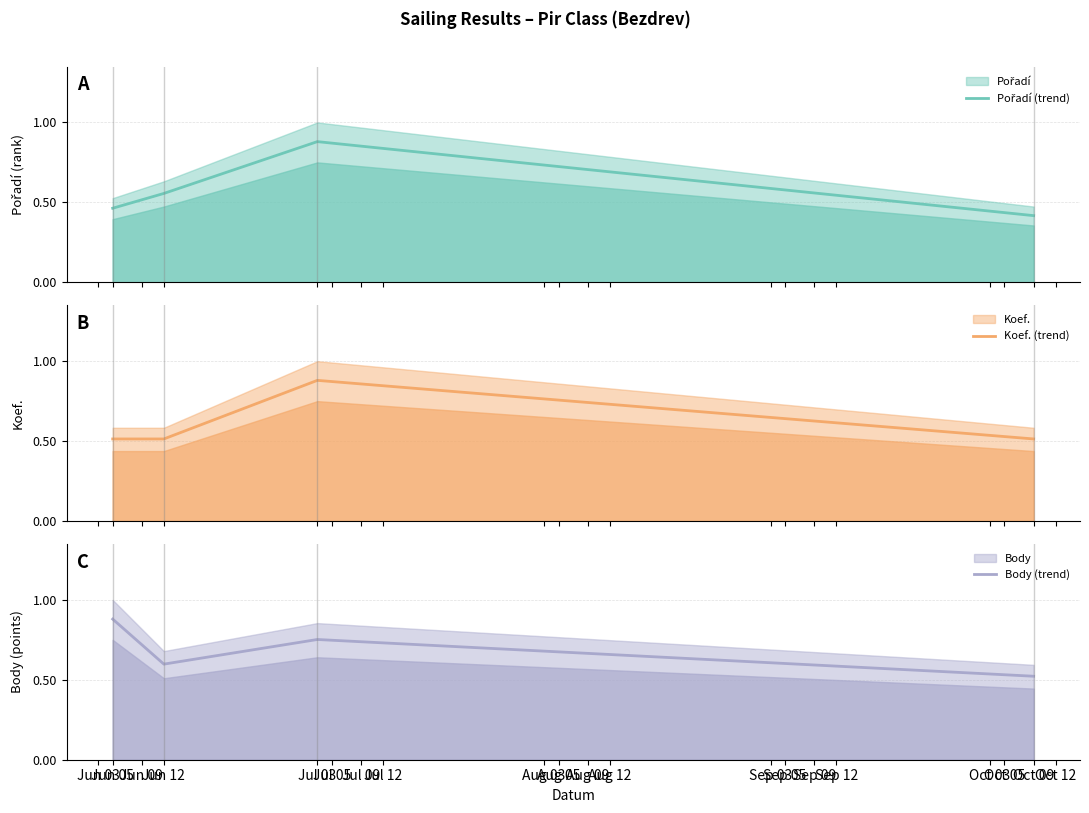

How many Koef. (trend) values are between 0 and 1?

4